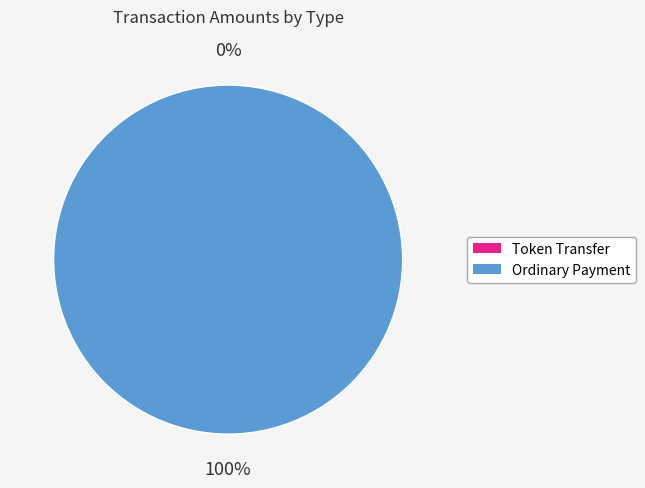

Which category has the biggest portion of the pie?

Ordinary Payment